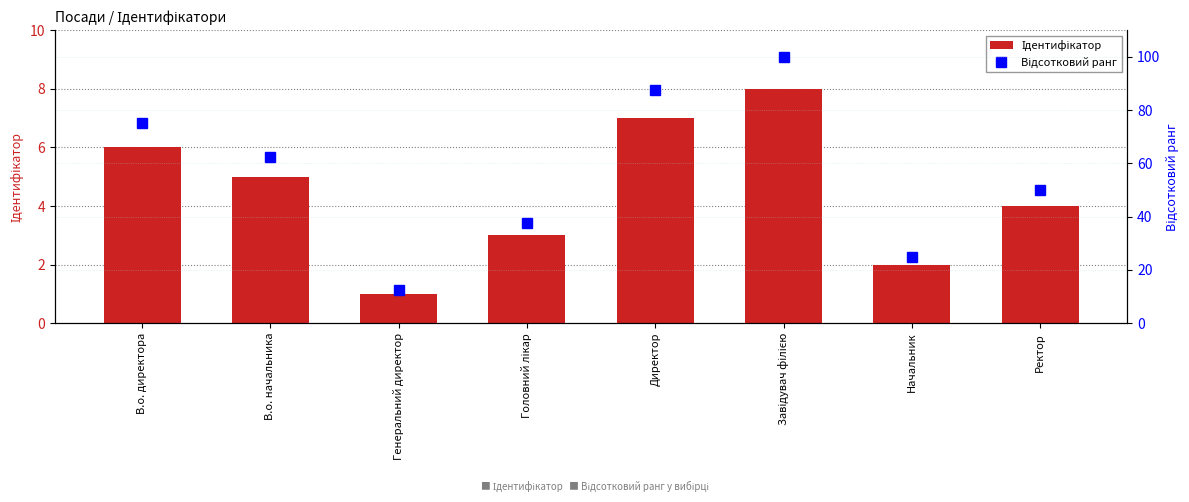

What is the value of the Ідентифікатор bar at the 1st from the left?

6.0